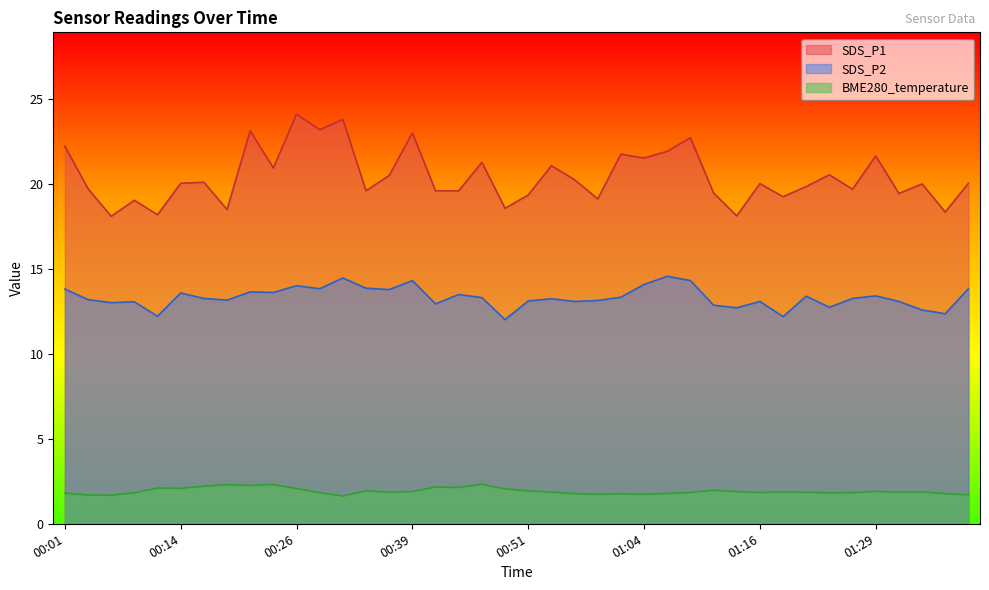

At which category does SDS_P2 reach its first local valley?

00:06